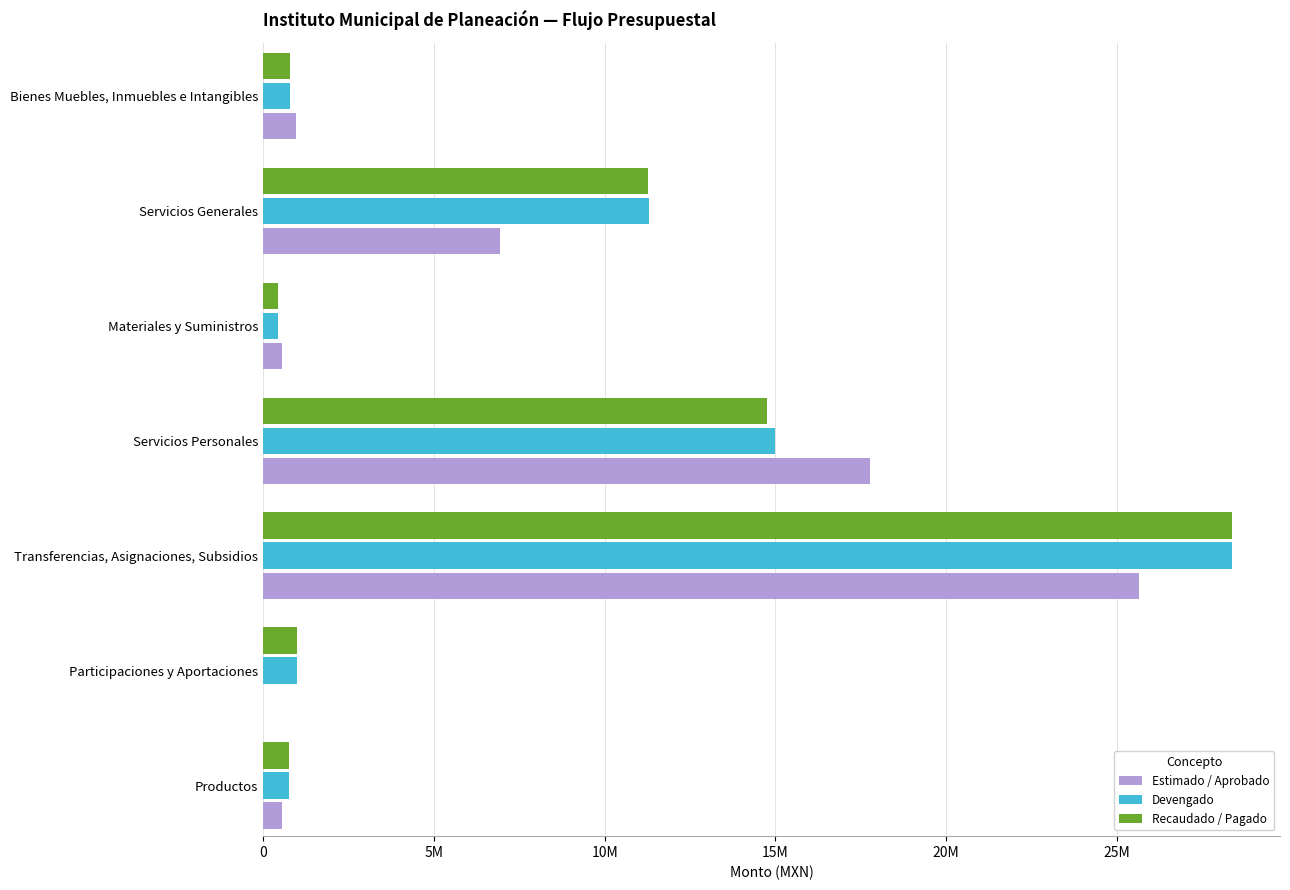

What is the difference between the maximum and minimum values in the Estimado / Aprobado series?

25640220.0